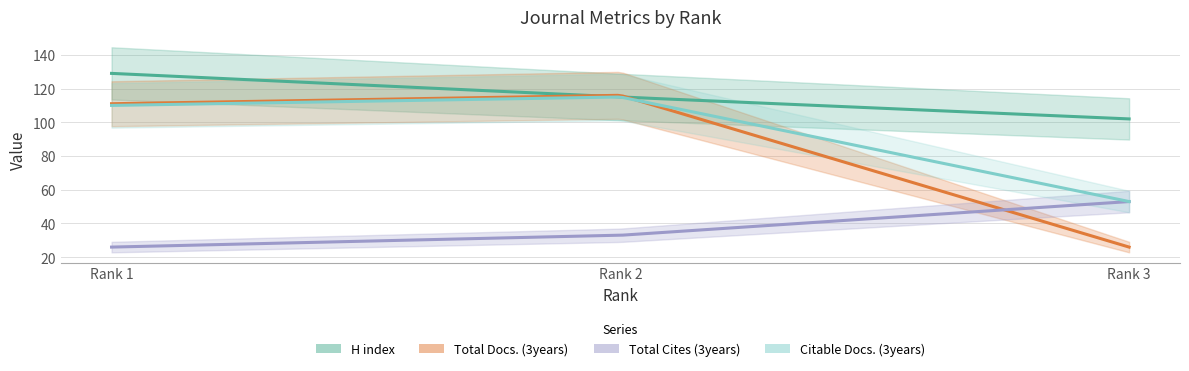

Rank the series by their maximum value, from highest to lowest.

H index, Total Docs. (3years), Citable Docs. (3years), Total Cites (3years)